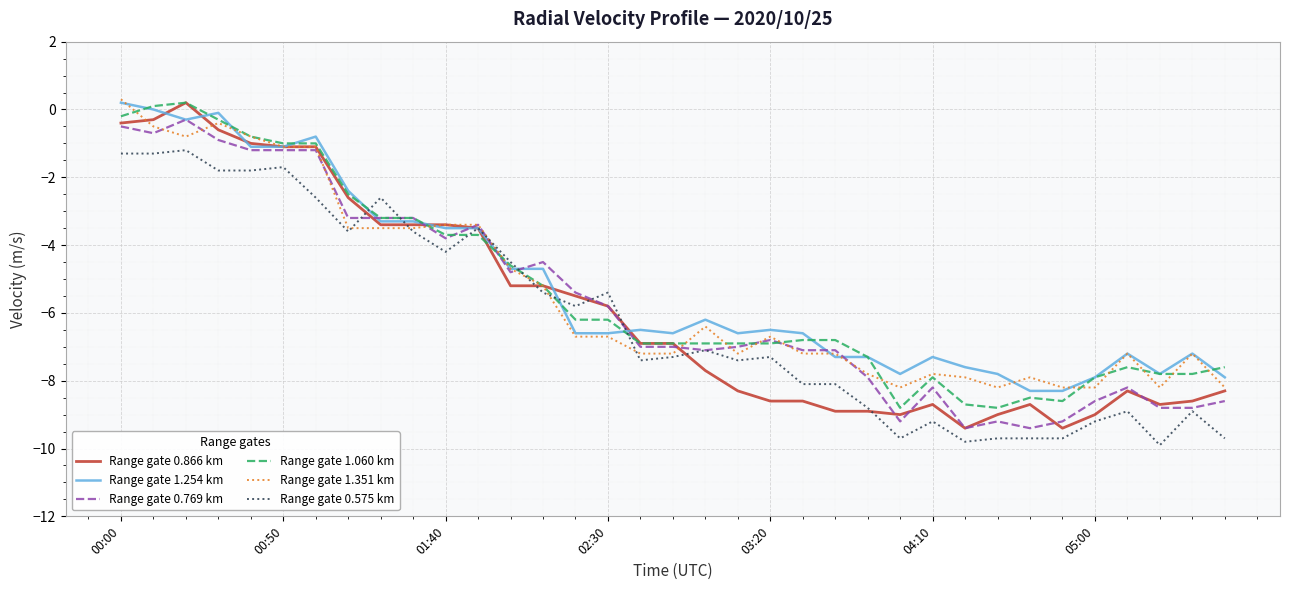

Which series has the largest range (max minus min)?

Range gate 0.866 km